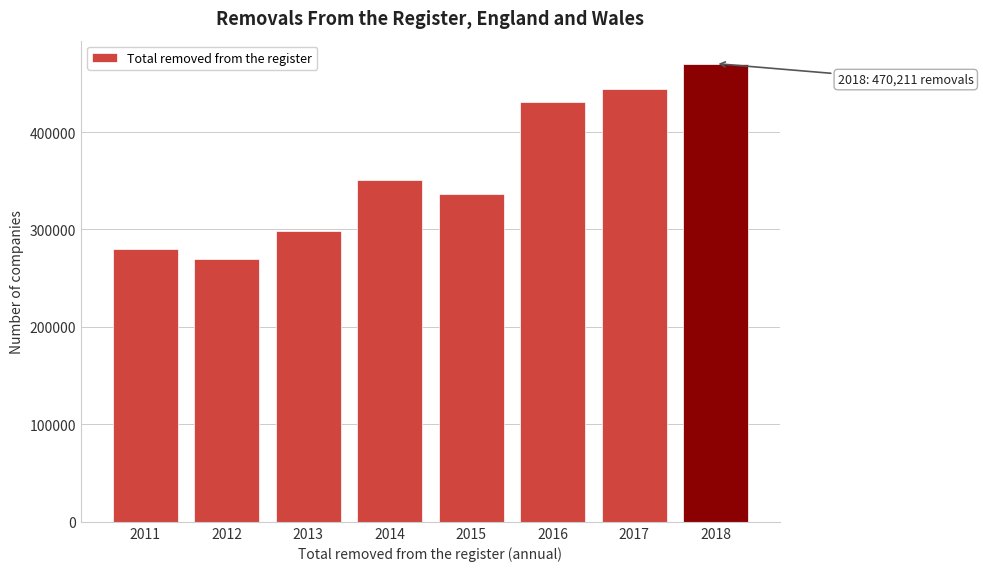

Reading left to right, what are all the values shown in this chart?

279882	269370	298832	350281	336726	431288	444536	470211